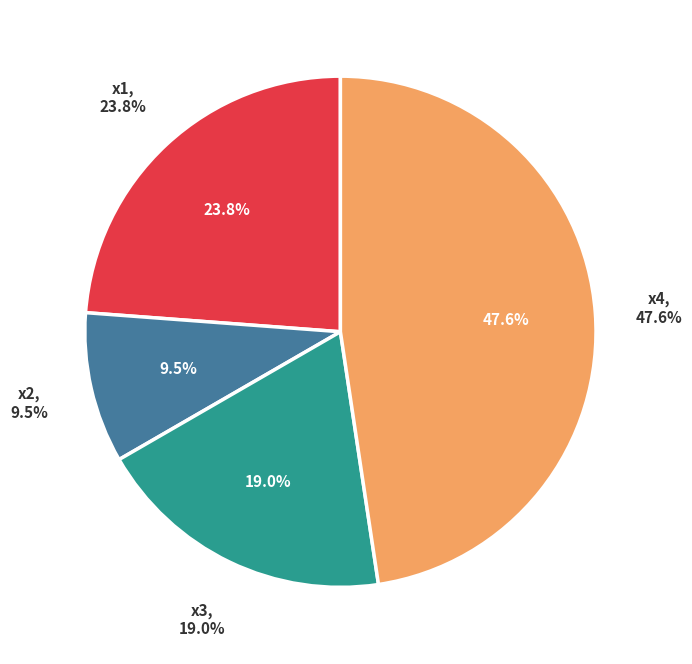

Is there a majority slice in this chart?

No